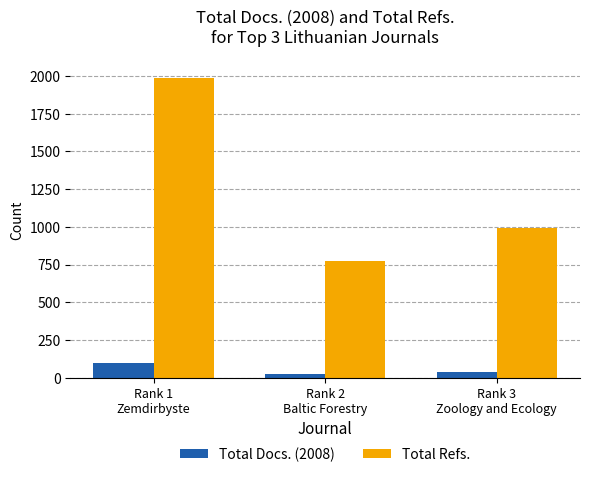

What is the sum of all Total Docs. (2008) values?

167